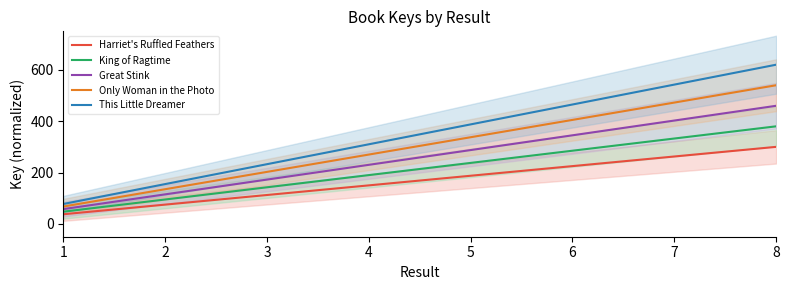

How many lines are shown in the chart?

5